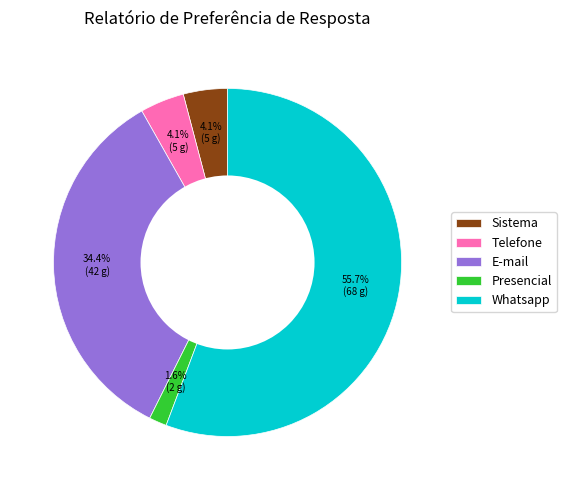

What percentage is NOT represented by Presencial?

98.4%